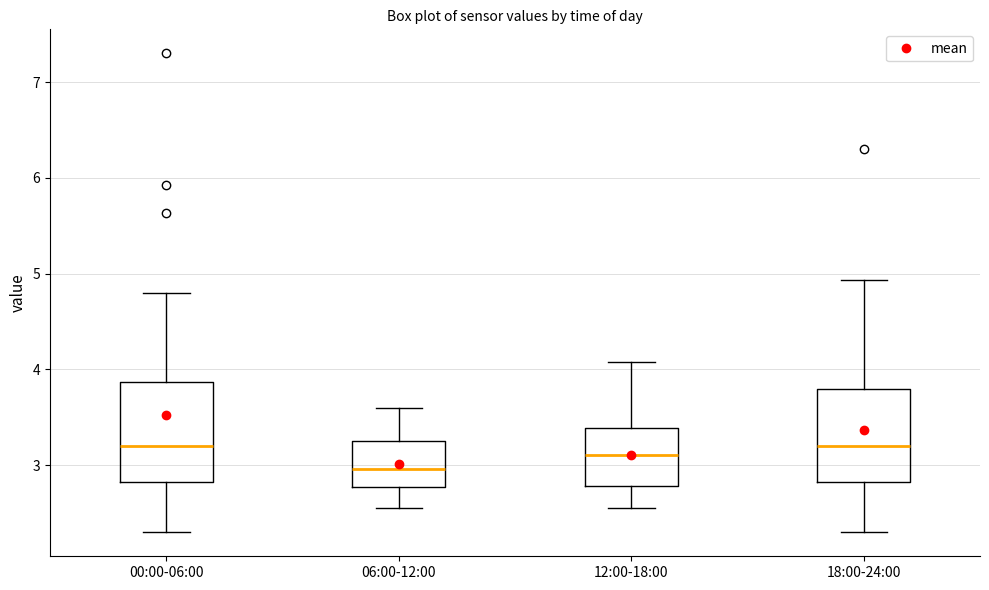

Which box has the lowest median line?

06:00-12:00